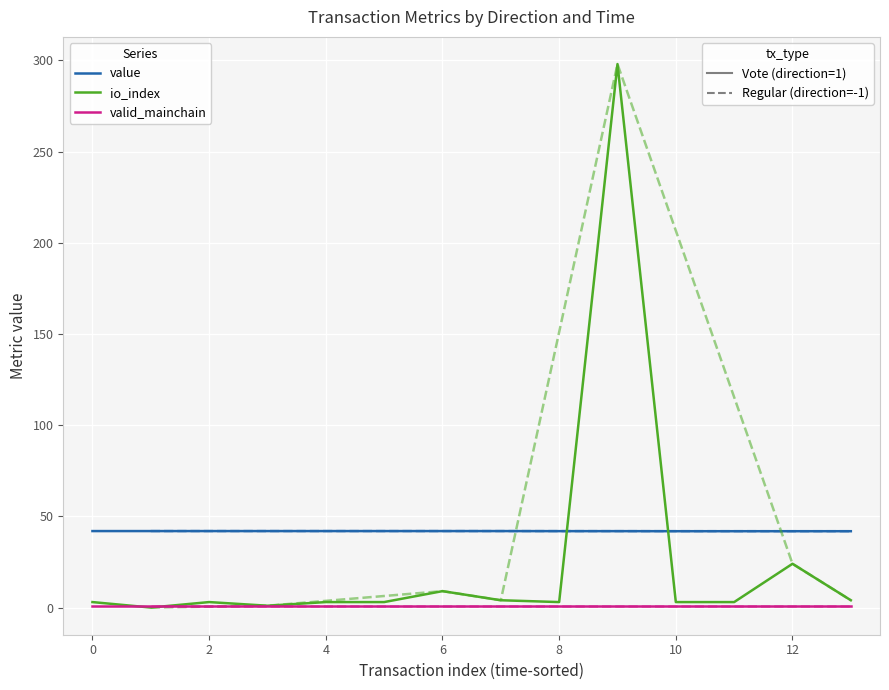

What is the spread (max minus min) of values at 11?

40.9